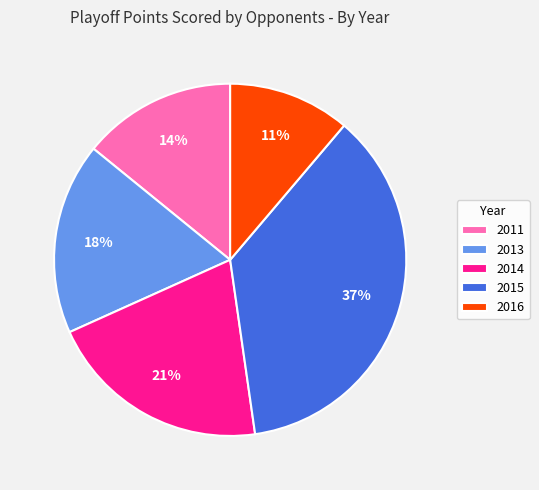

Which slice is the smallest?

2016